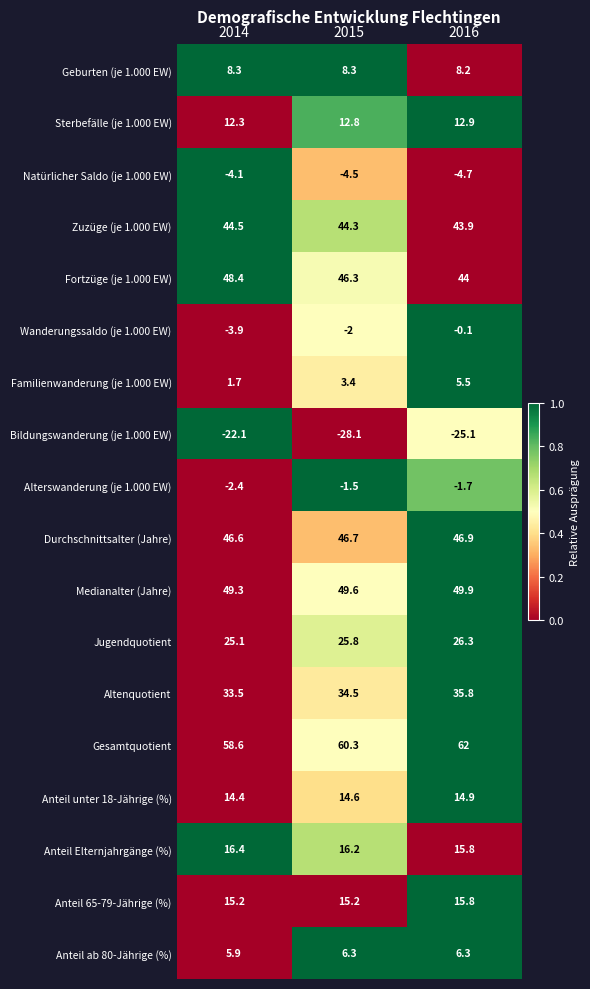

How many data points does each series have?

3